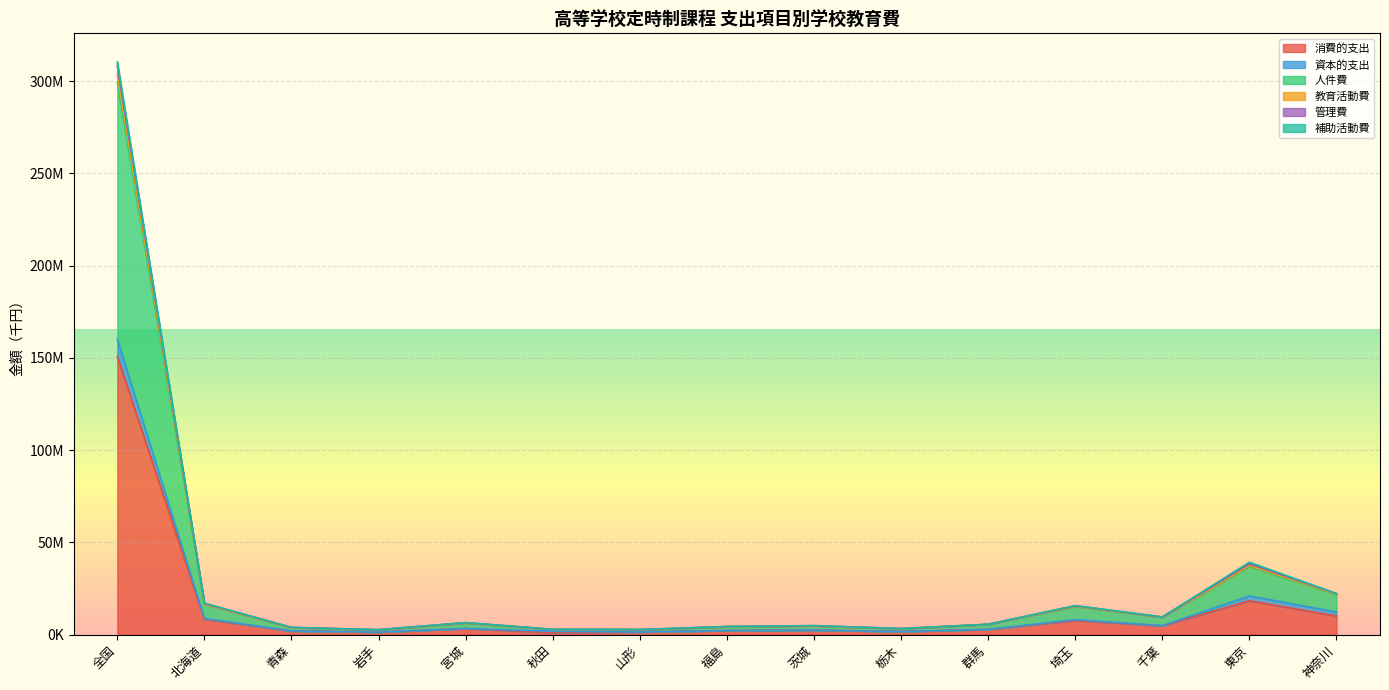

The 人件費 series shows 2854942 at 群馬. True or false?

False